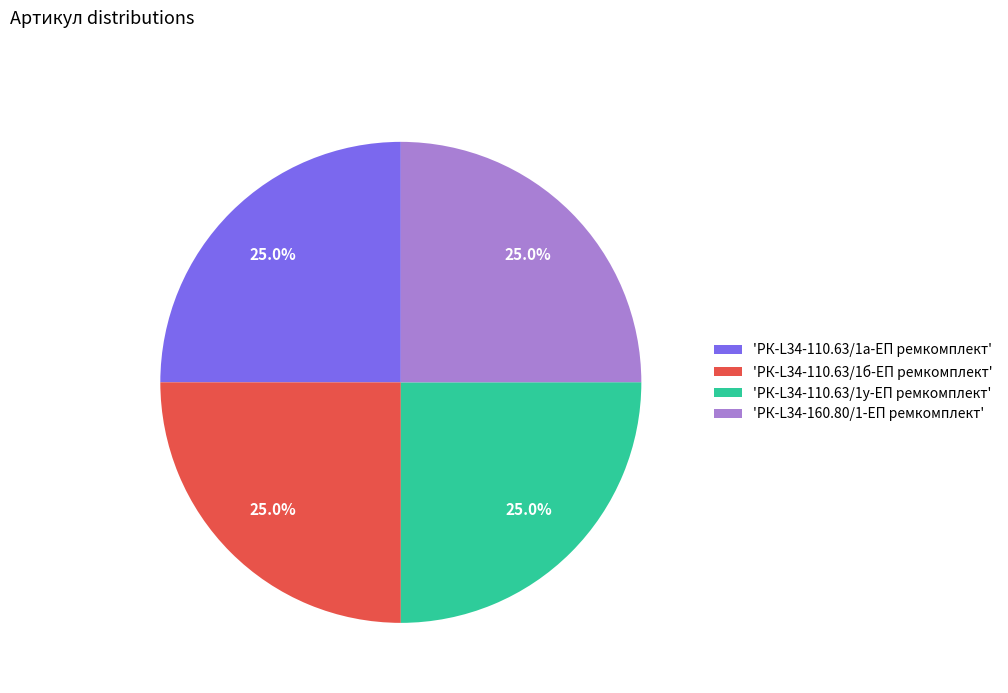

How many segments does this pie chart have?

4